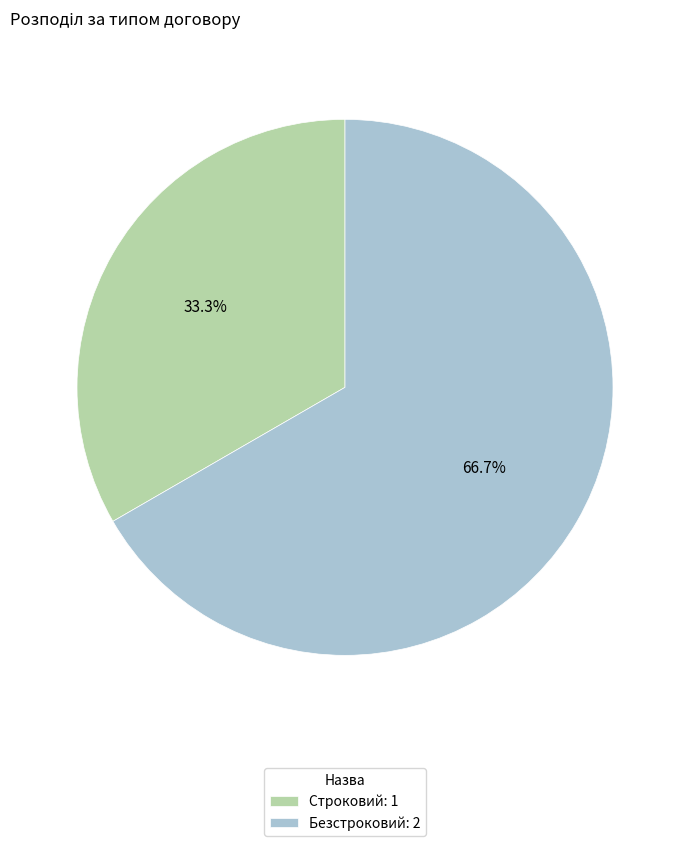

Rank the categories by value from lowest to highest.

Строковий, Безстроковий